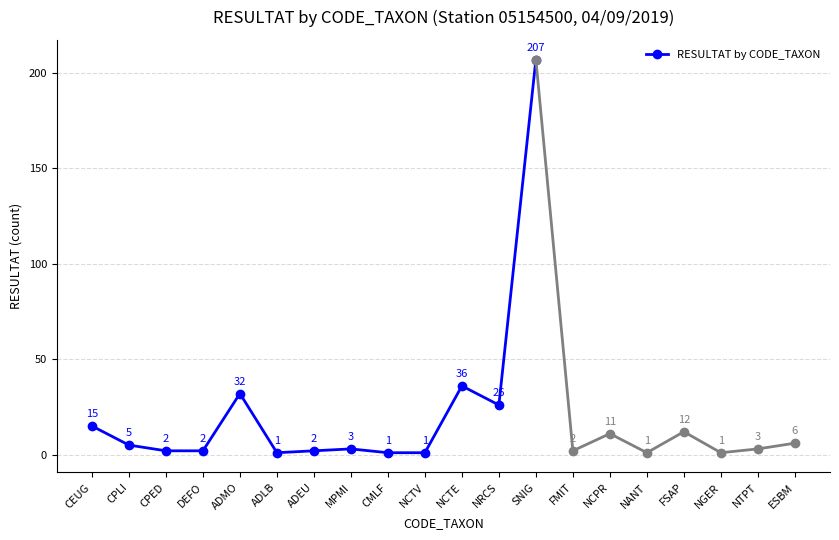

What is the difference between the values at DEFO and ADMO?

30